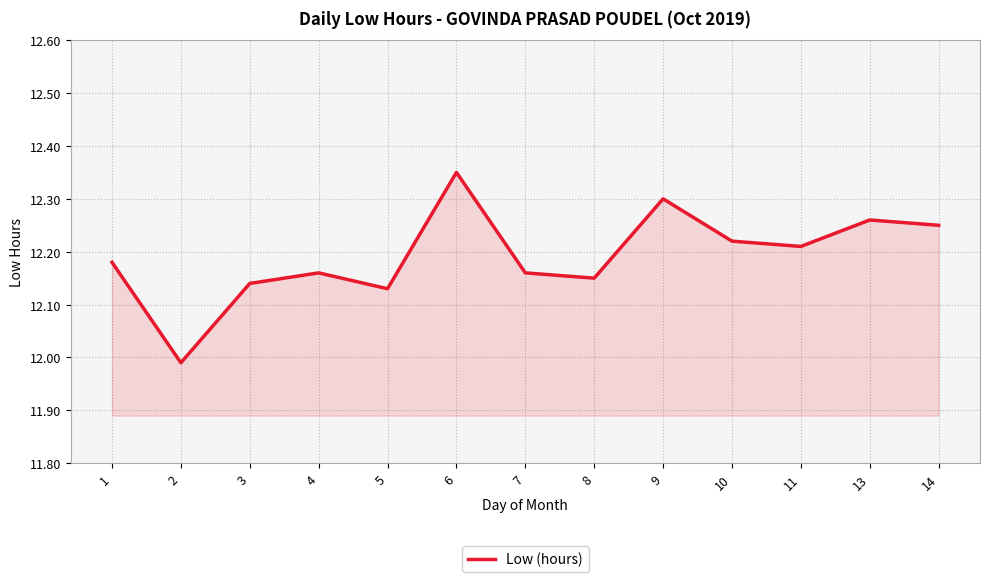

Approximately how many times larger is the value at 4 compared to 2?

1.0